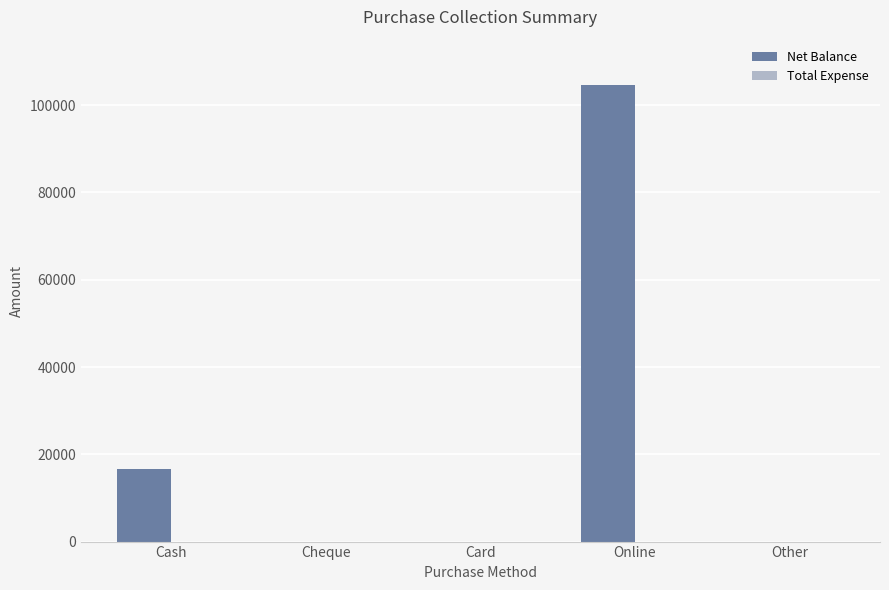

What is the change in value from Cheque to Online?

+104700